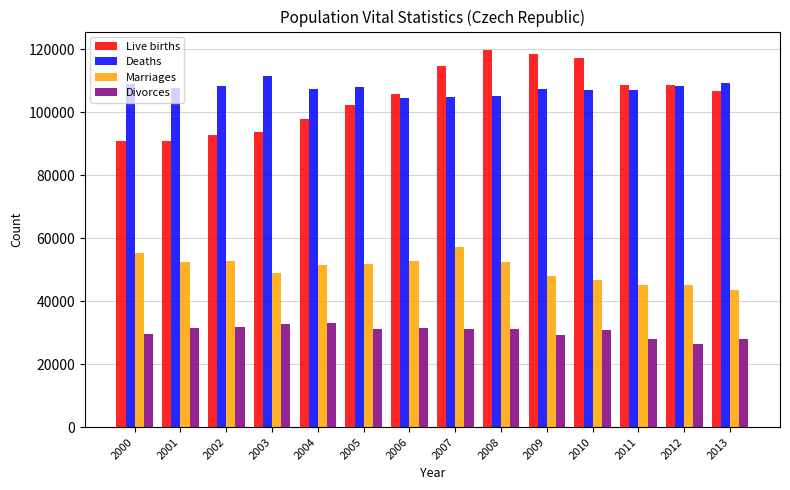

What is the approximate value of Marriages at 2003, to the nearest 100?

48900